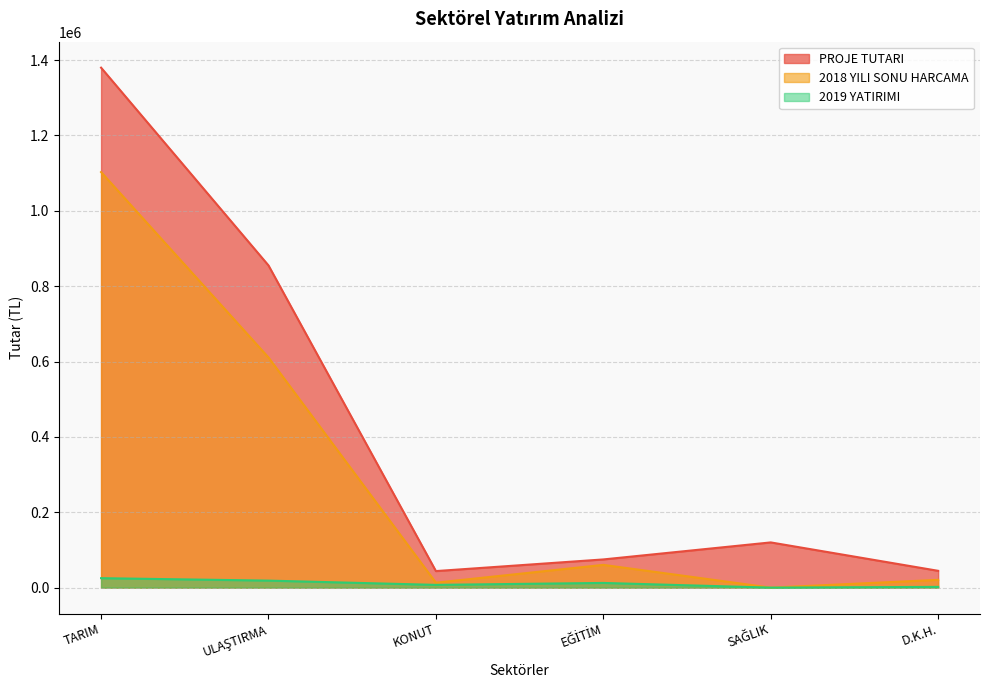

Does the chart display data point markers on the line(s)?

No